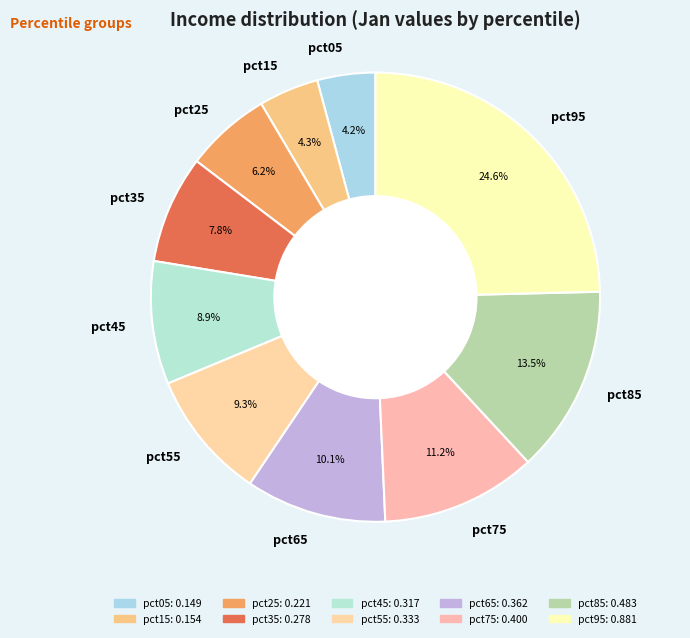

How many slices are in this pie chart?

10